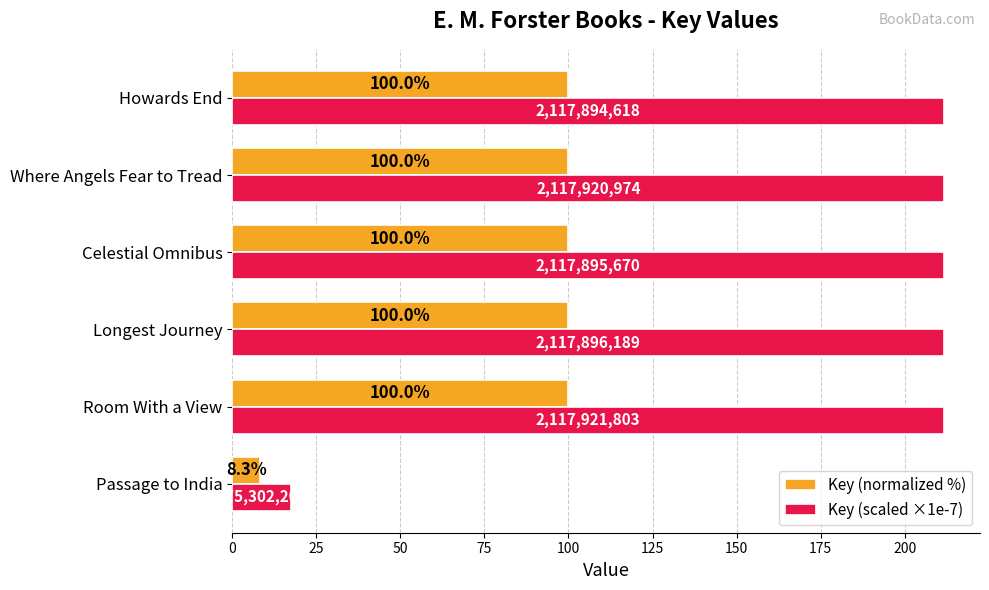

What is the difference between the second highest and minimum values in the Key (scaled ×1e-7) series?

194.3